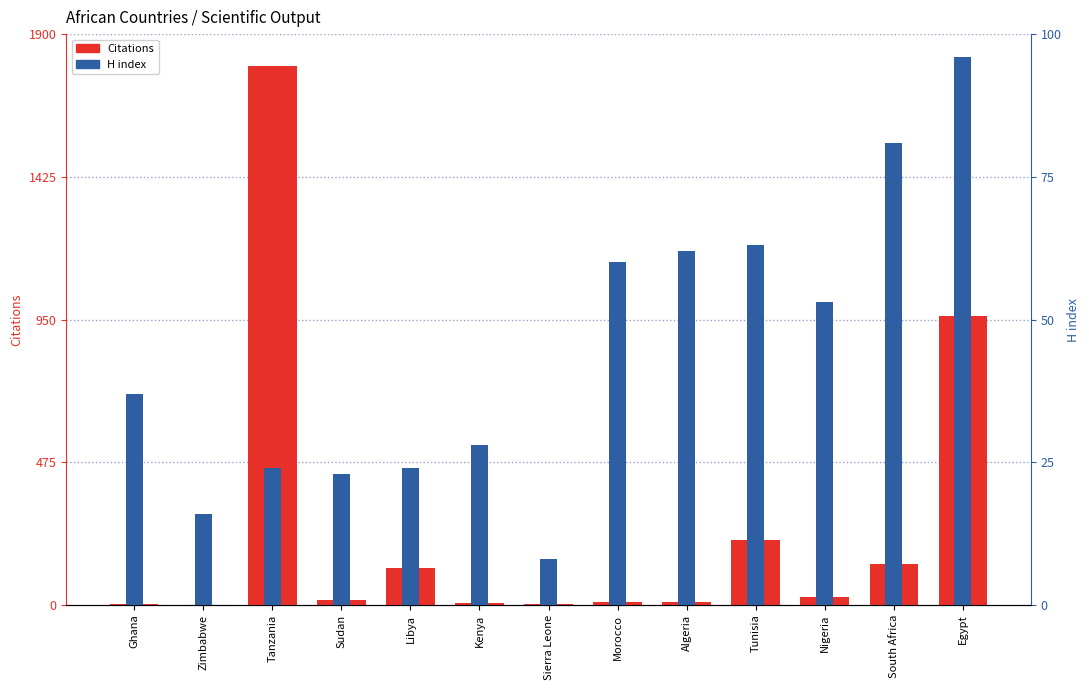

What is the total value across all series at Morocco?

69